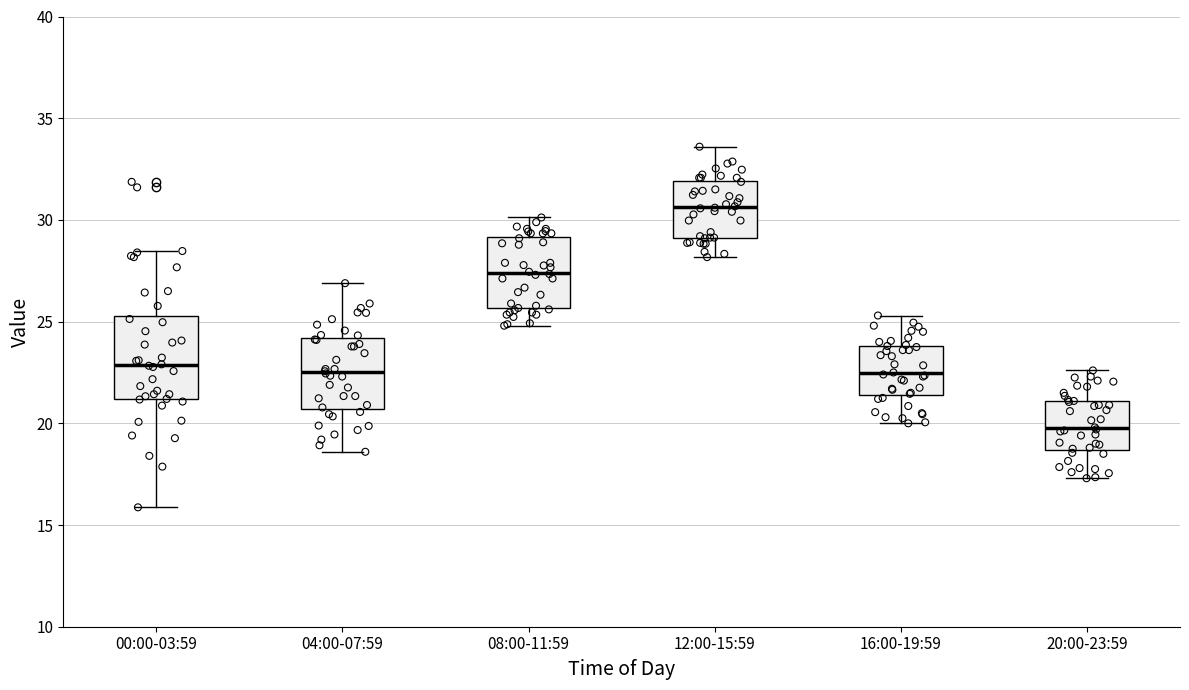

Where does the median line of the box for 00:00-03:59 sit on the y-axis? The values are not printed on the chart, so give them approximately, as read against the axis.

23.0